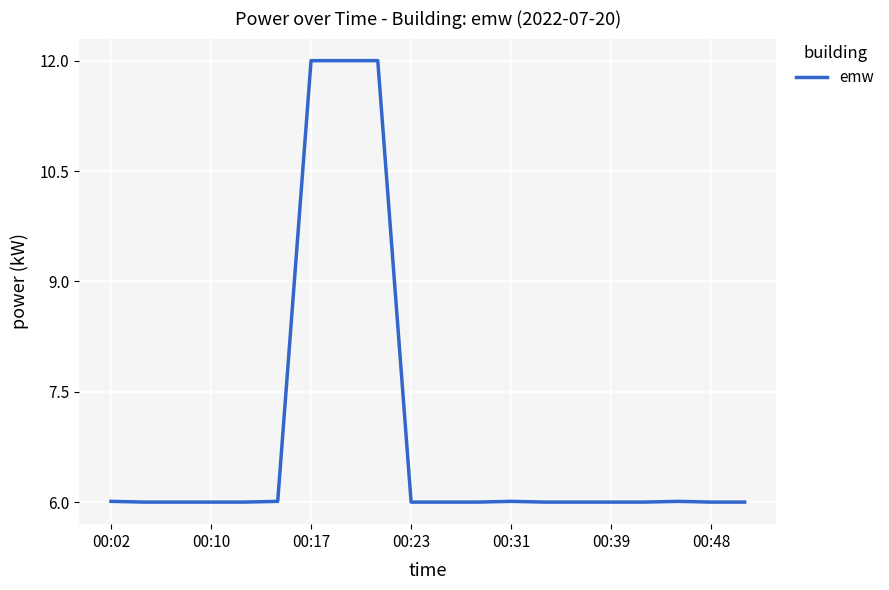

What is the difference between the maximum and minimum values?

6.0